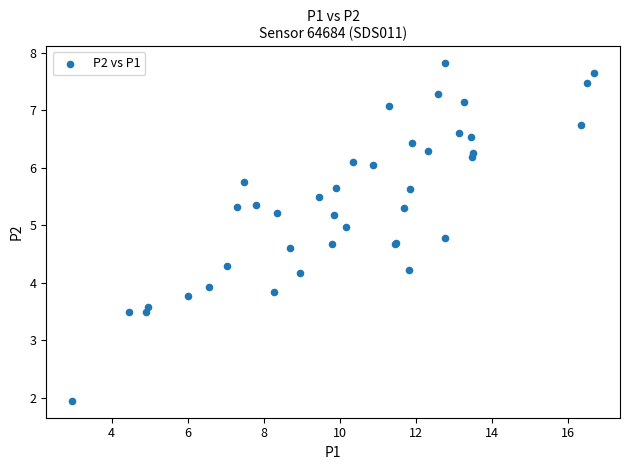

What Y value in the scatter plot is closest to 4?

3.9